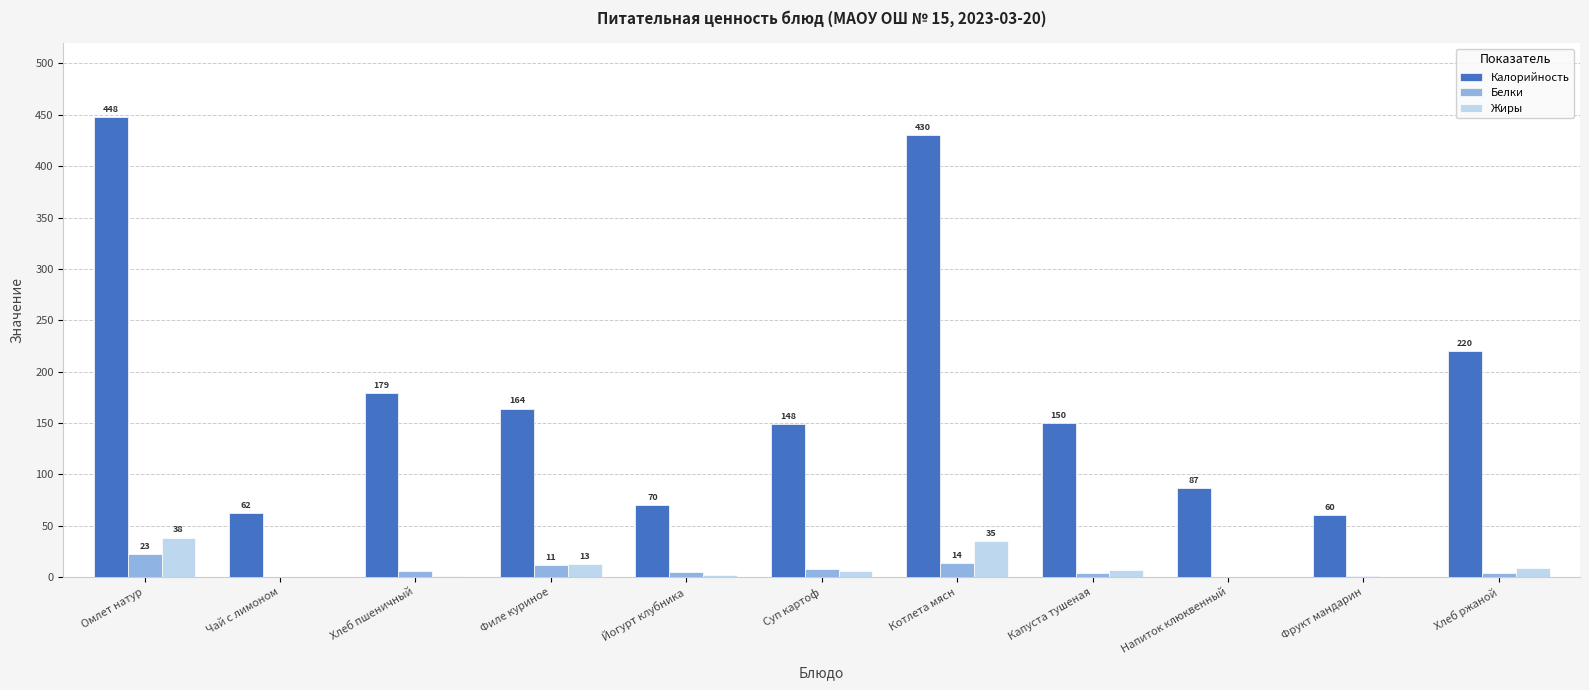

What is the maximum value for Белки?

22.6